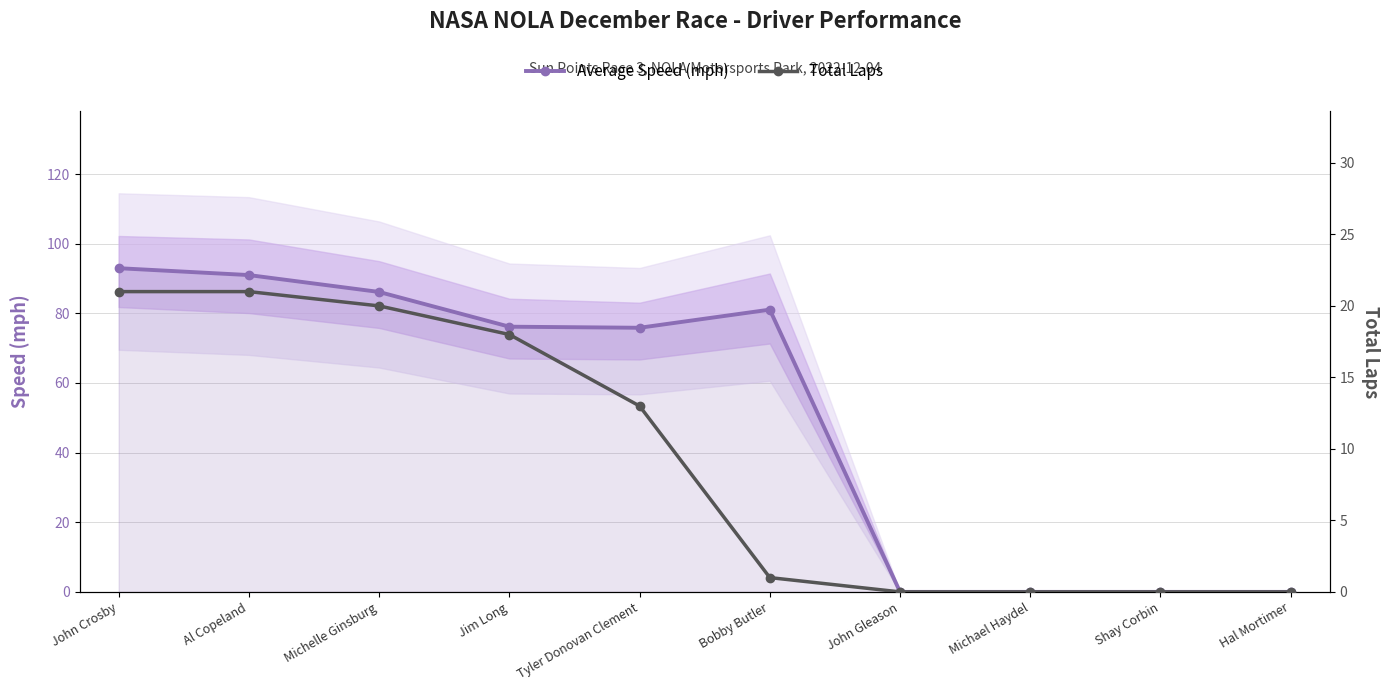

What is the label of the 2nd point from the right?

Shay Corbin